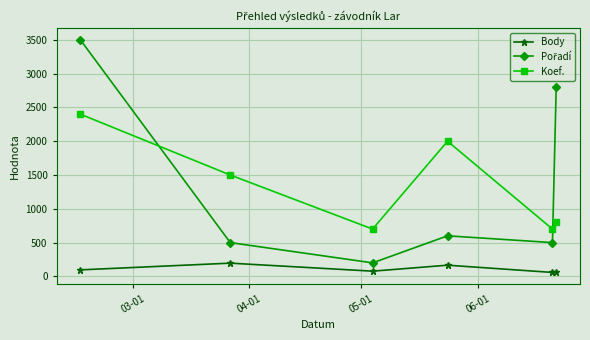

What is the value of the Koef. point at the 4th from the left?

2000.0